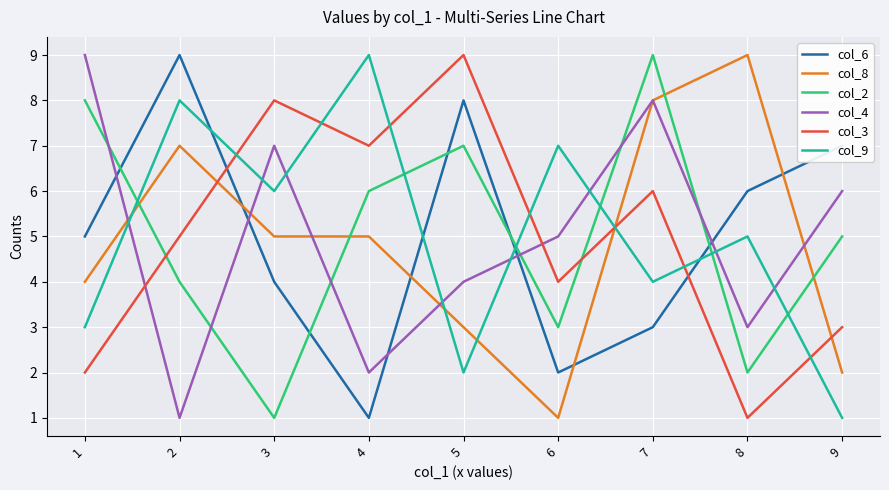

Where do col_6 and col_8 first cross each other?

2 and 3